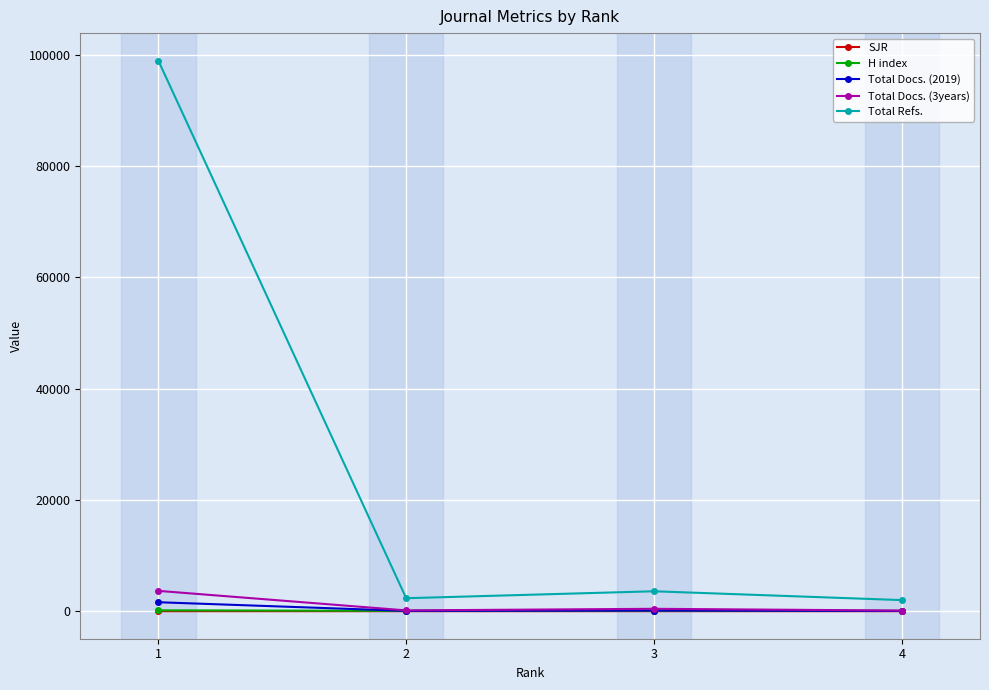

What is the approximate value of SJR at 1?

1.0